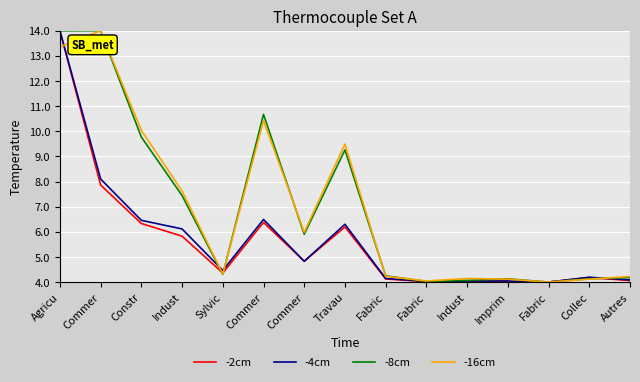

Is the value of -16cm at Agricu greater than the value of -2cm at Fabric?

Yes